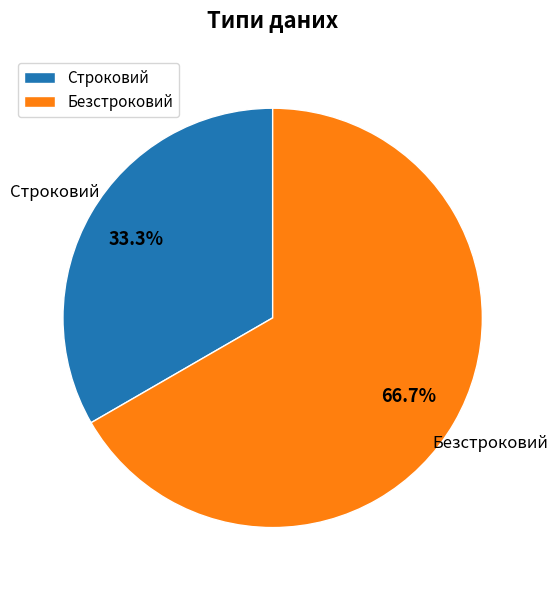

Is there any slice that represents more than half of the pie?

Yes